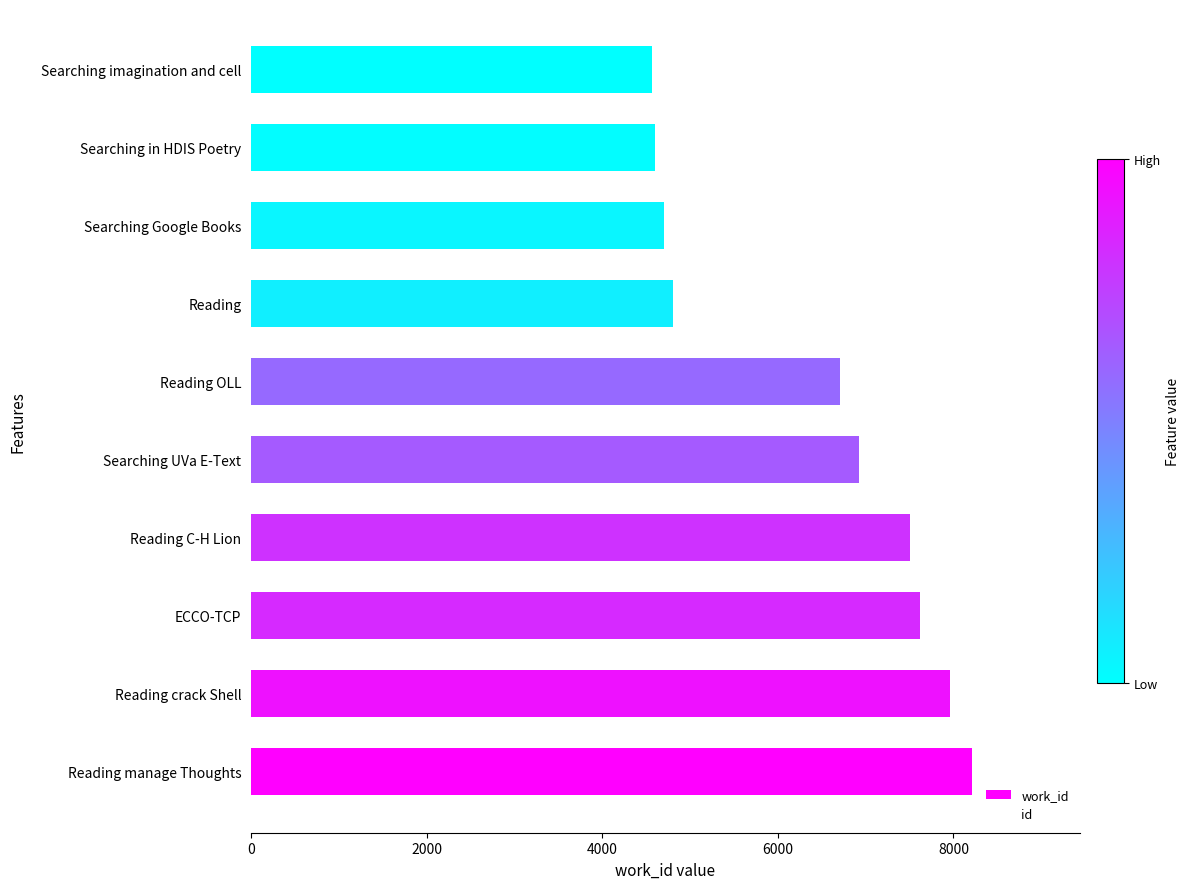

What is the difference between the maximum and minimum values?

3640